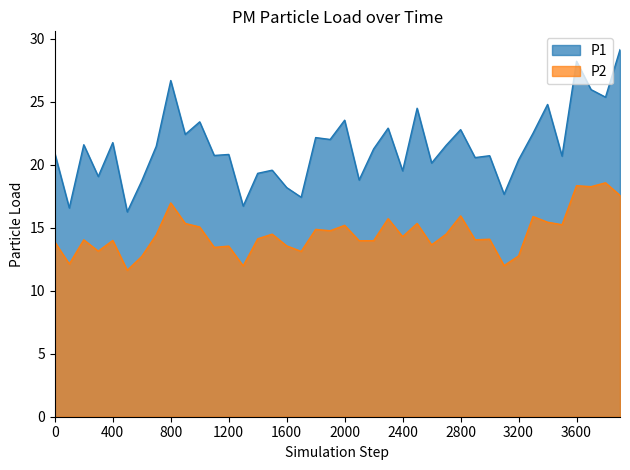

What value does the P2 series have at 00:18?

14.4